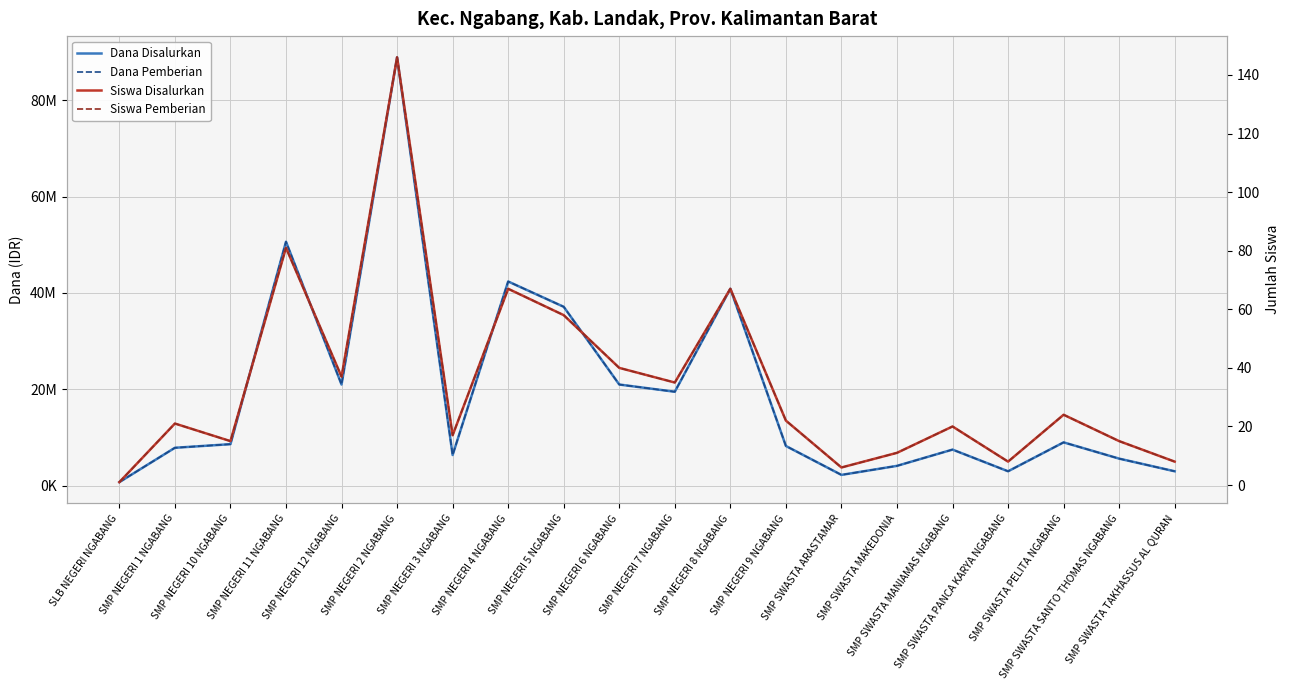

What is the label of the 17th point from the right?

SMP NEGERI 11 NGABANG